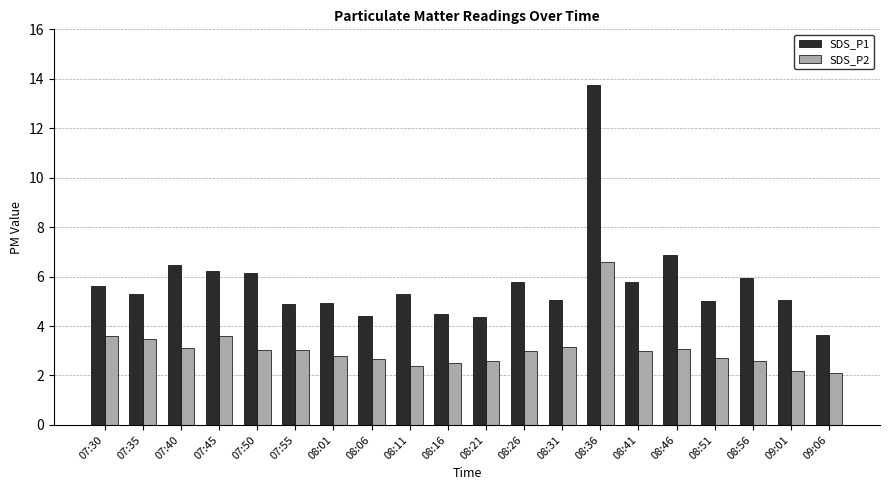

Which category has the highest value in the SDS_P2 series?

08:36